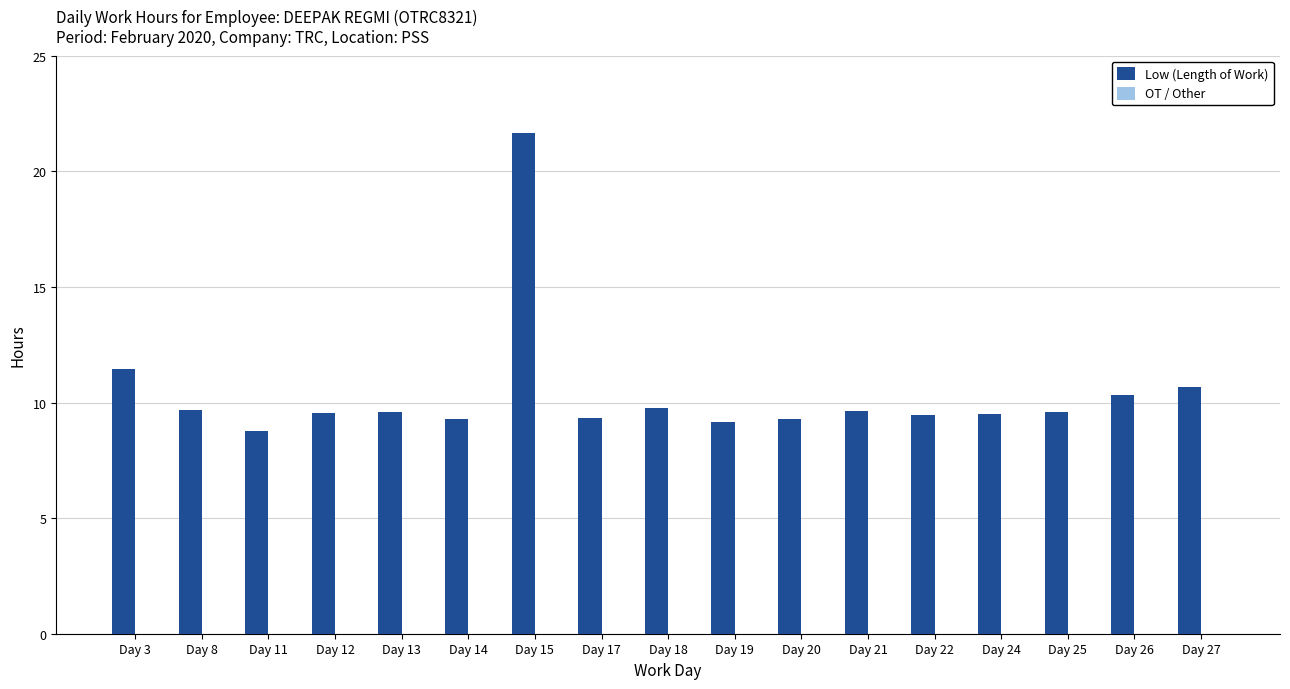

What is the difference between the maximum and minimum values?

12.9